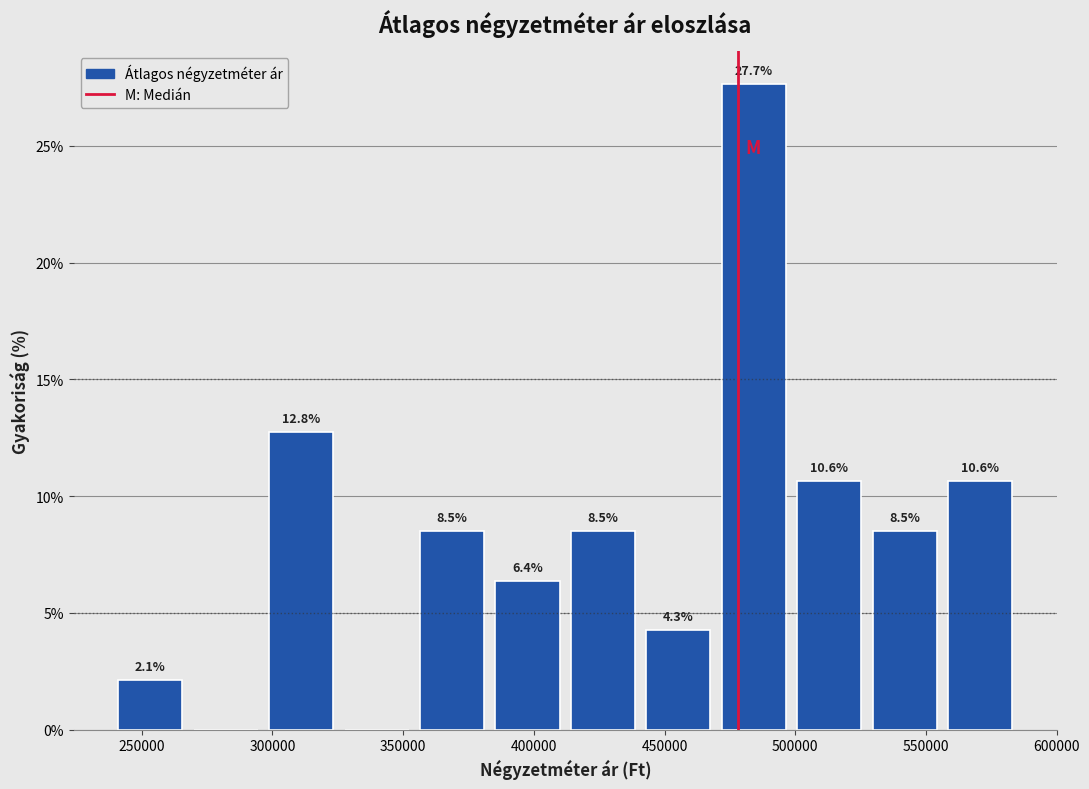

Over which range of the x-axis is the bar tallest?

470000 to 500000